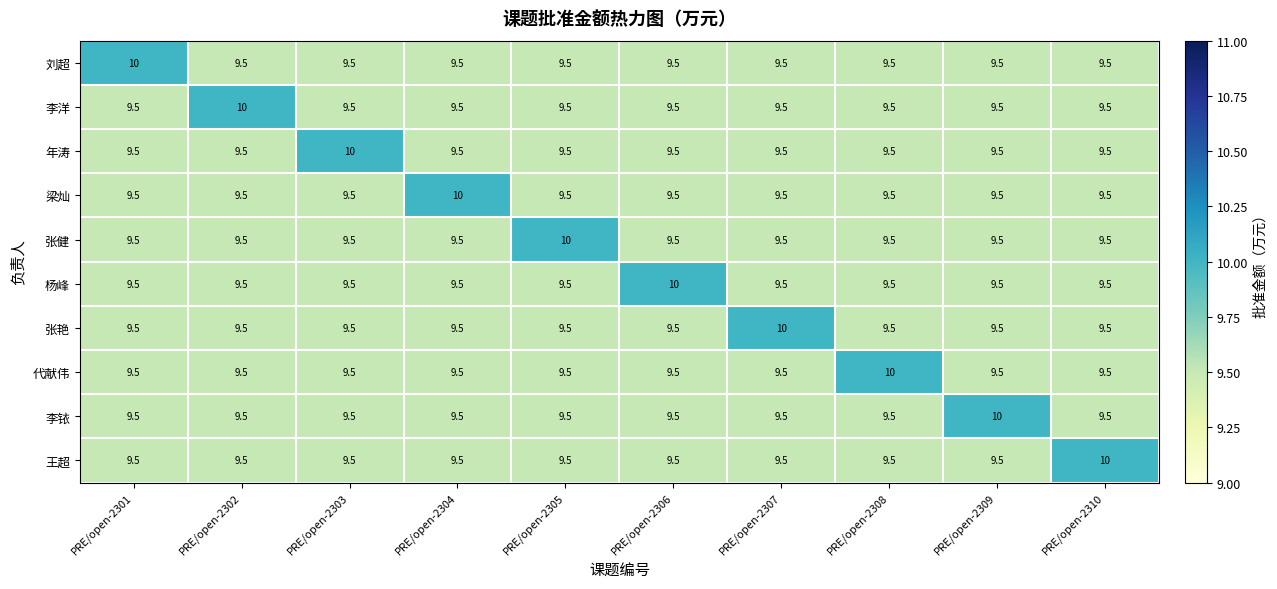

What is the sum of all 李洋 values?

95.5